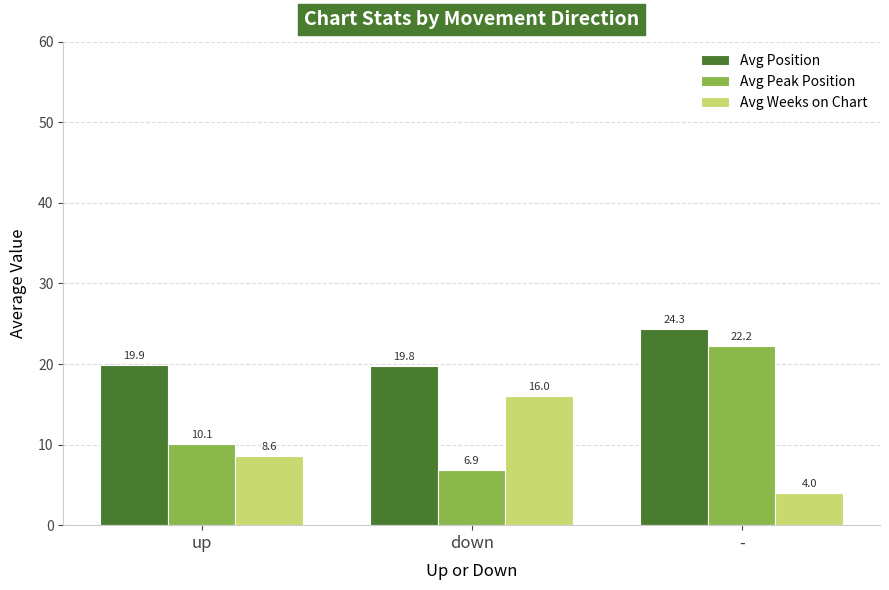

Reading right to left, extract all data points from this chart.

Avg Position: 24.3	19.8	19.9
Avg Peak Position: 22.2	6.9	10.1
Avg Weeks on Chart: 4.0	16.0	8.6